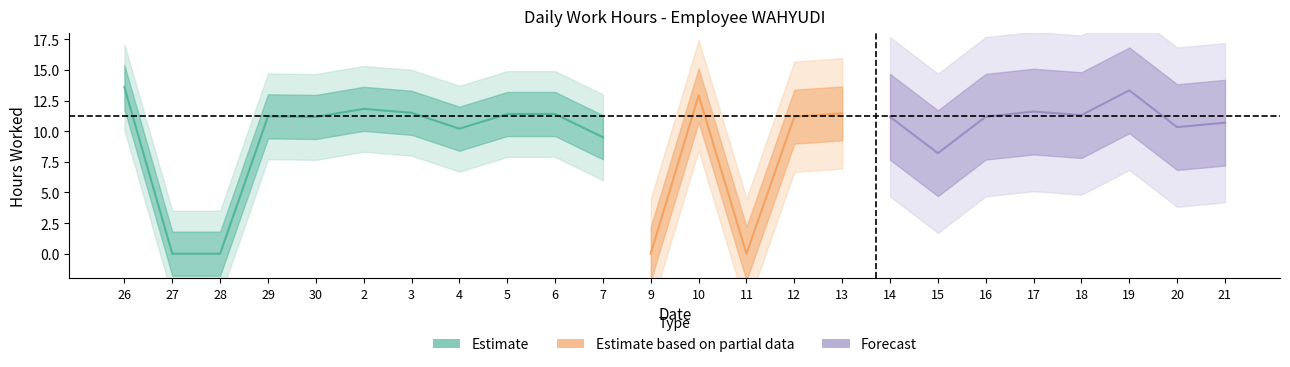

Reading left to right, extract all data points from this chart.

26=13.6	27=0.0	28=0.0	29=11.2	30=11.2	2=11.8	3=11.5	4=10.2	5=11.4	6=11.4	7=9.5	9=0.0	10=12.9	11=0.0	12=11.2	13=11.4	14=11.2	15=8.2	16=11.2	17=11.6	18=11.3	19=13.3	20=10.3	21=10.7